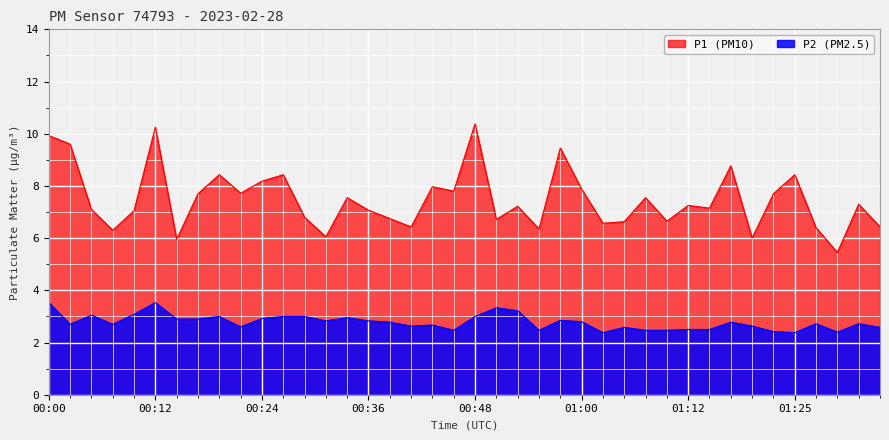

List the labels in order of P2 value, largest first.

00:00, 00:12, 00:51, 00:53, 00:09, 00:04, 00:19, 00:26, 00:29, 00:48, 00:34, 00:24, 00:14, 00:17, 00:58, 00:31, 00:36, 01:00, 00:38, 01:17, 01:27, 01:32, 00:02, 00:07, 00:43, 00:41, 01:20, 00:21, 01:05, 01:34, 01:12, 01:15, 00:46, 00:55, 01:08, 01:10, 01:22, 01:29, 01:03, 01:25